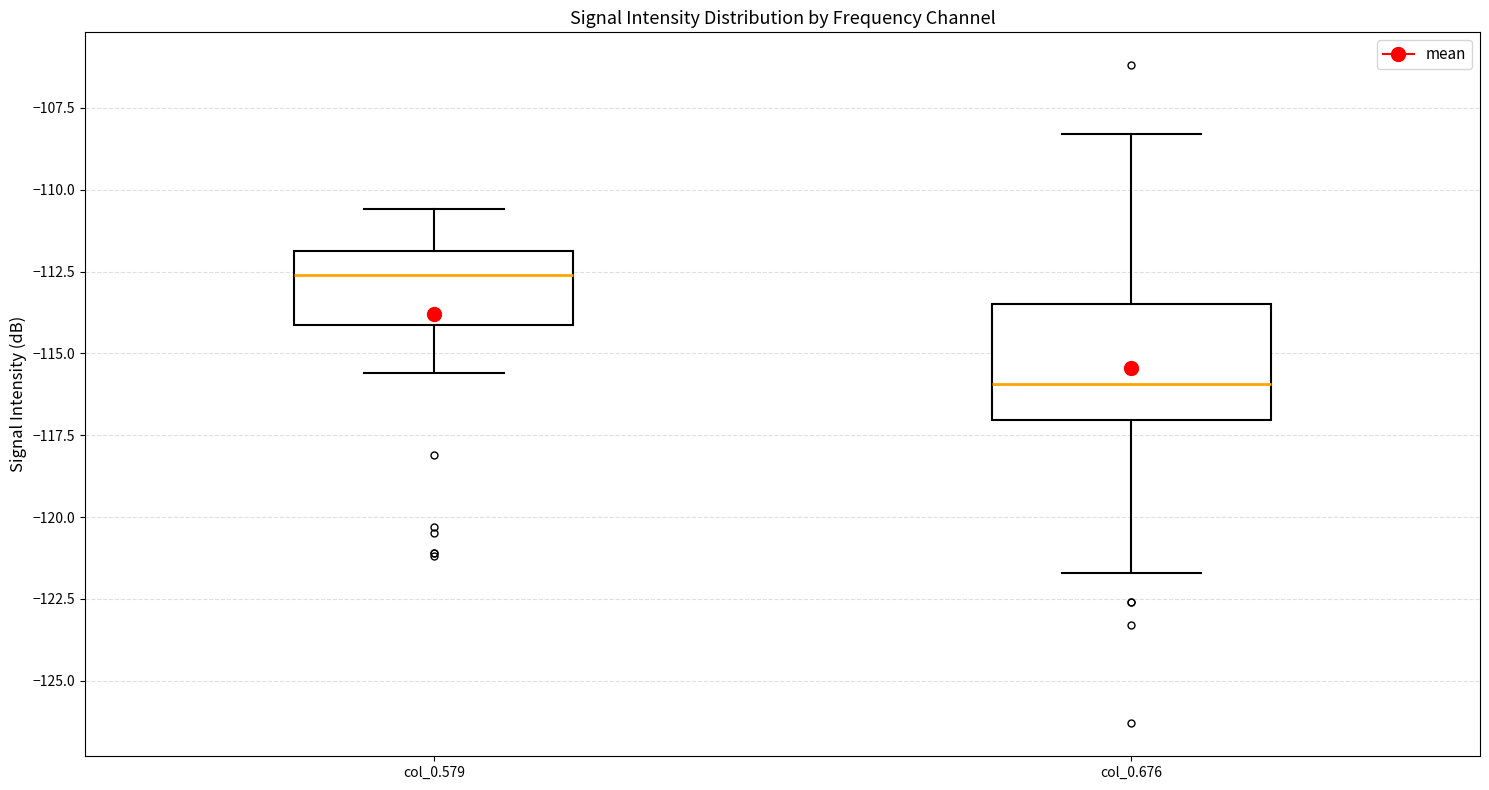

Where does the lower whisker of the box for col_0.579 end on the y-axis? The values are not printed on the chart, so give them approximately, as read against the axis.

-115.5